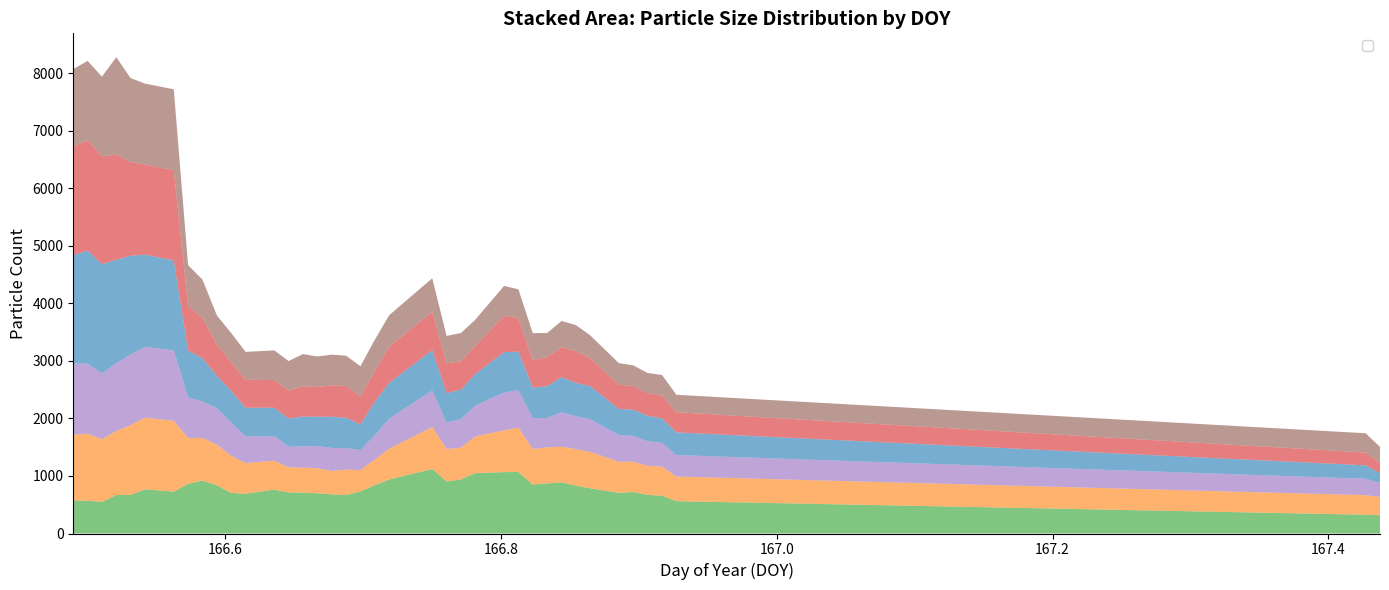

True or false: _11 and _12 cross at least once.

True